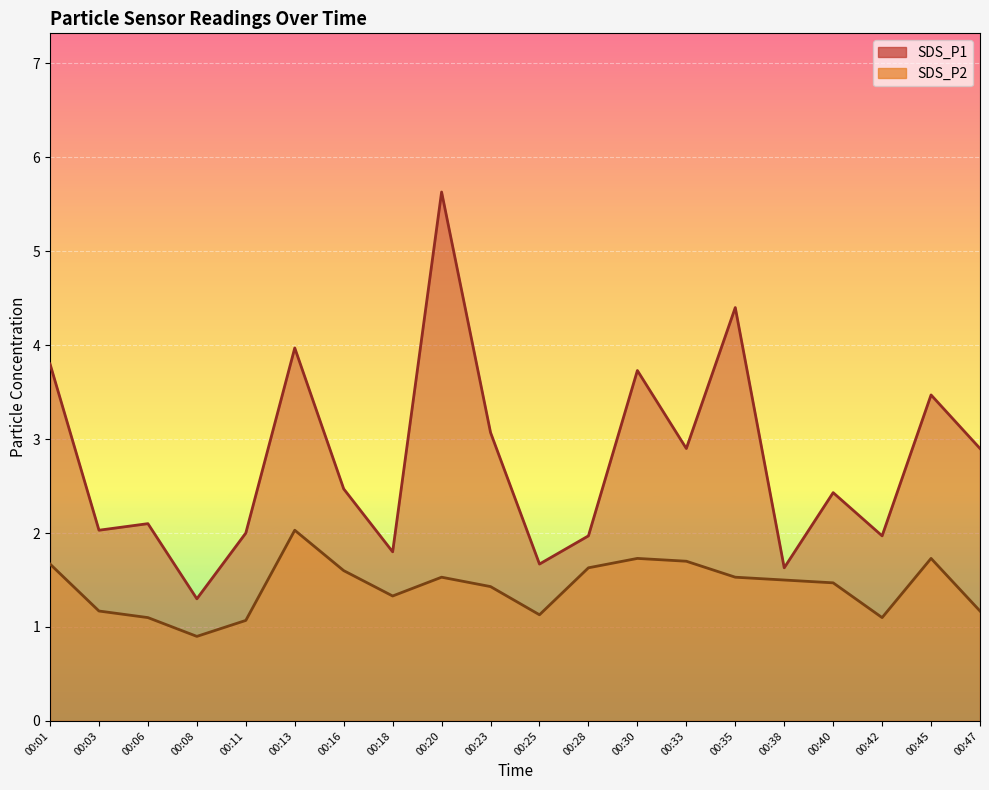

What are all the series names shown in the legend?

SDS_P1, SDS_P2